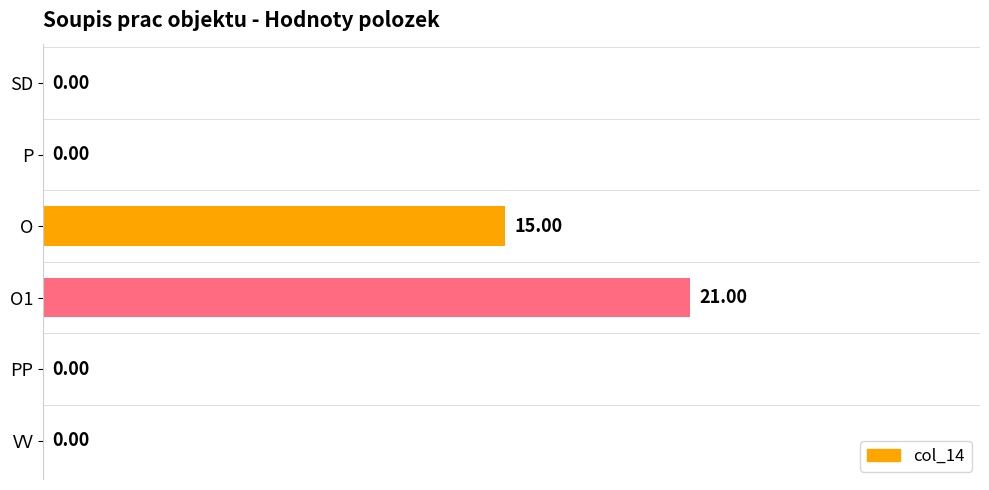

At which category does the chart reach its peak across all series?

O1